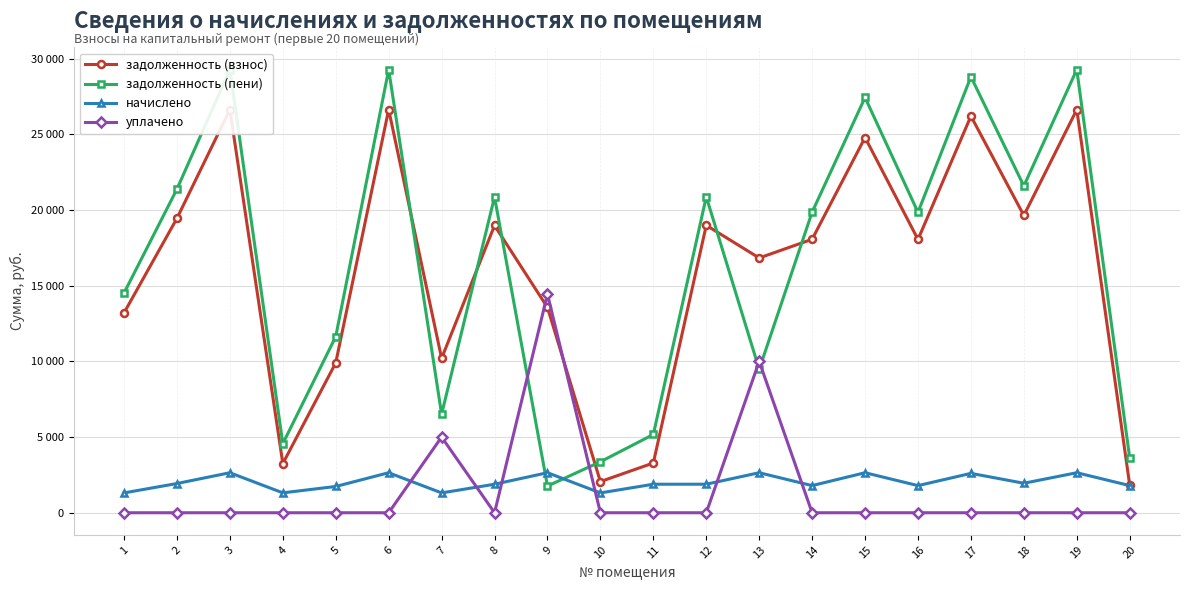

List the series in order of their peak value, highest first.

задолженность (пени), задолженность (взнос), уплачено, начислено